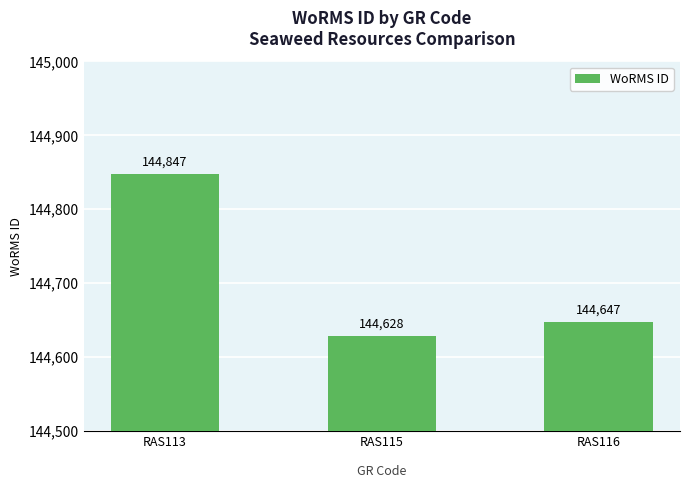

At which label does the data first exceed 144647?

RAS113